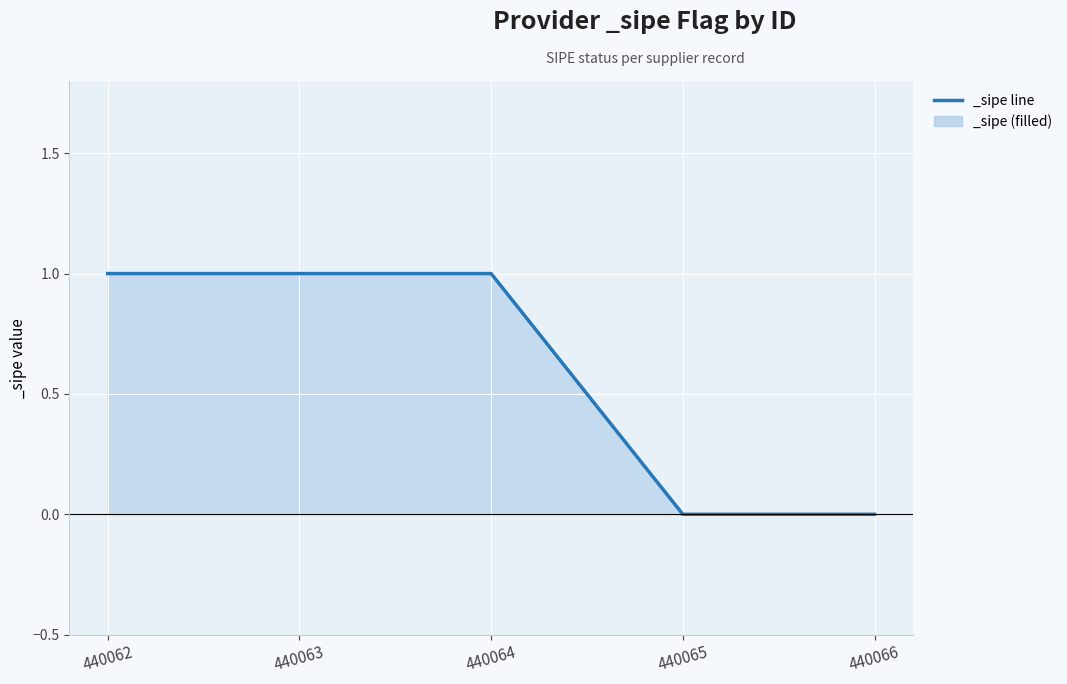

What is the ratio of the value at 440064 to the value at 440063?

1.0